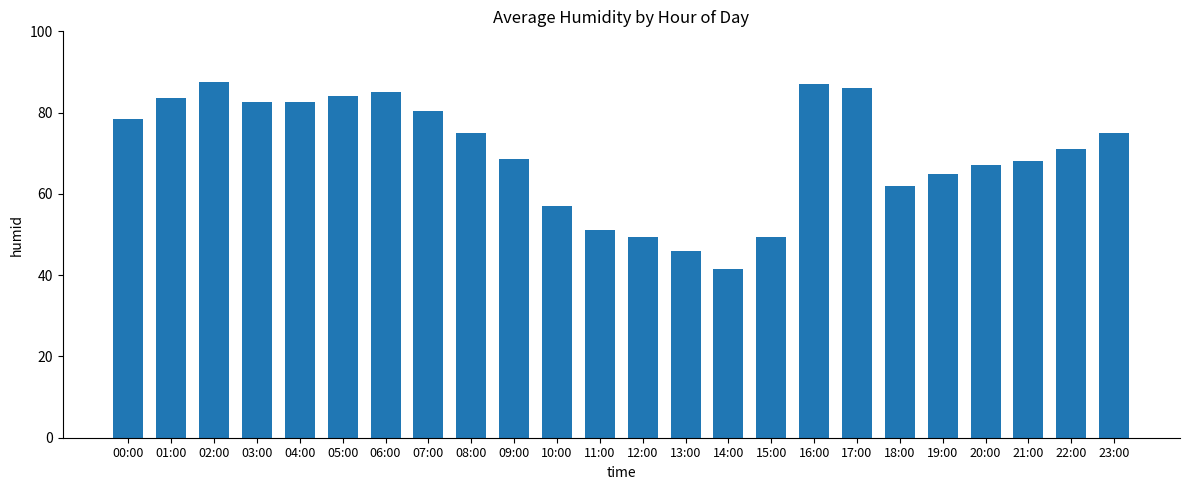

What is the change in value from 16:00 to 18:00?

-25.0